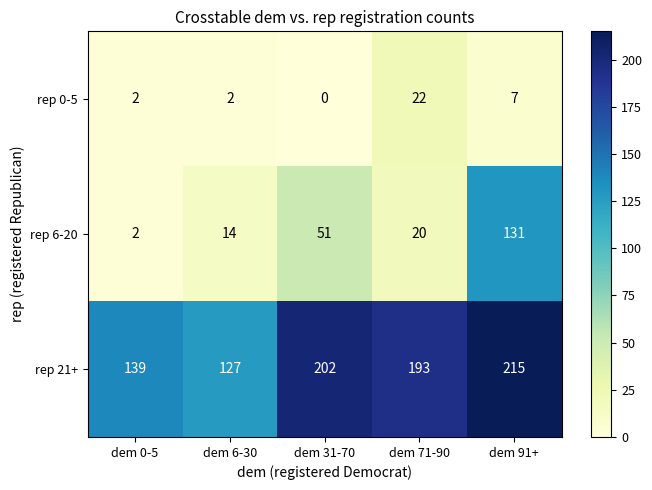

Reading right to left, extract all data points from this chart.

rep 0-5: dem 91+=7	dem 71-90=22	dem 31-70=0	dem 6-30=2	dem 0-5=2
rep 6-20: dem 91+=131	dem 71-90=20	dem 31-70=51	dem 6-30=14	dem 0-5=2
rep 21+: dem 91+=215	dem 71-90=193	dem 31-70=202	dem 6-30=127	dem 0-5=139